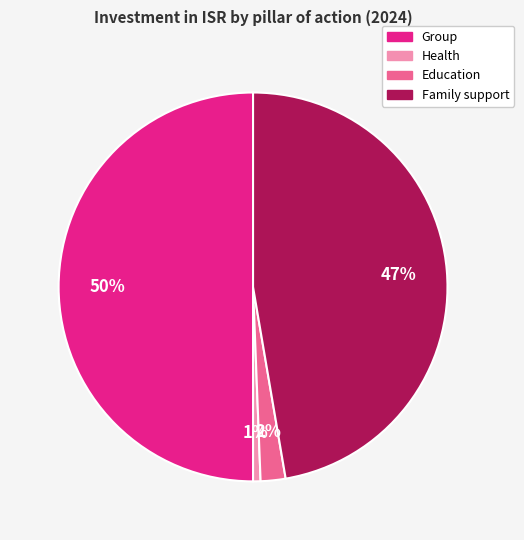

To the nearest percent, what percentage of the pie is Health?

1%